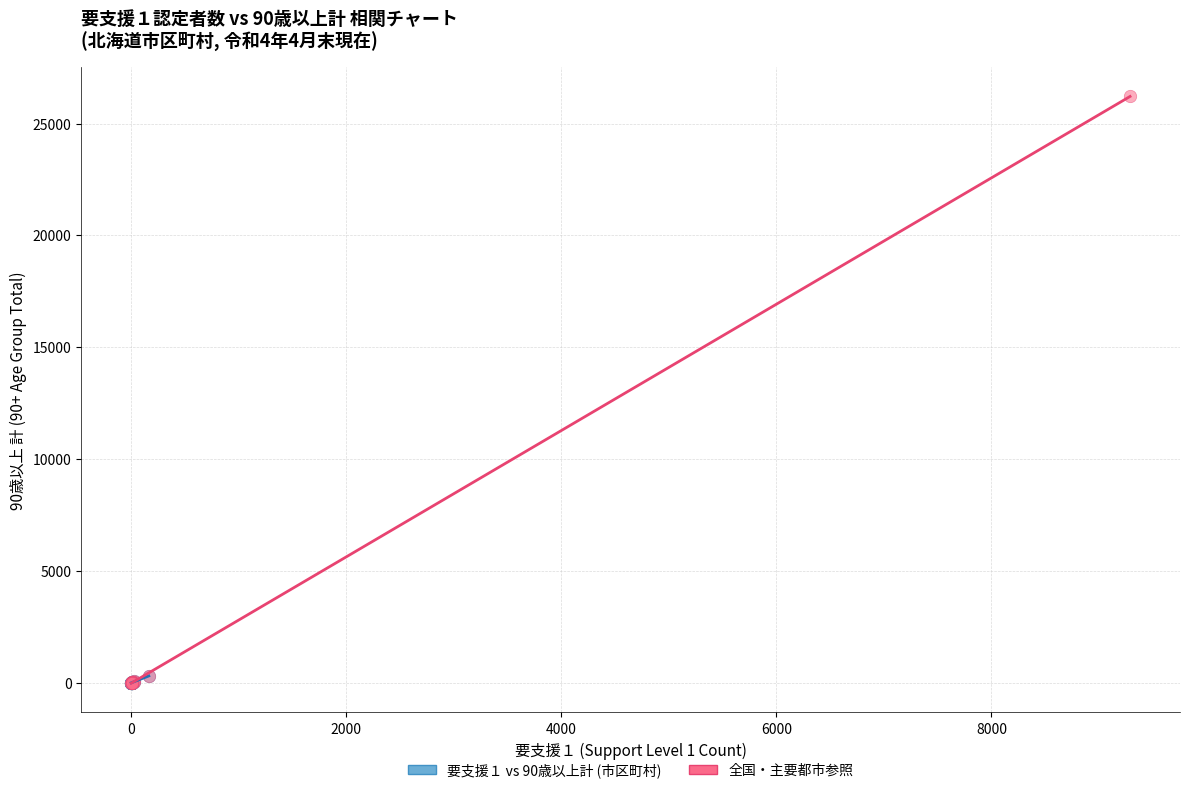

Which series reaches the maximum Y coordinate?

全国・主要都市参照